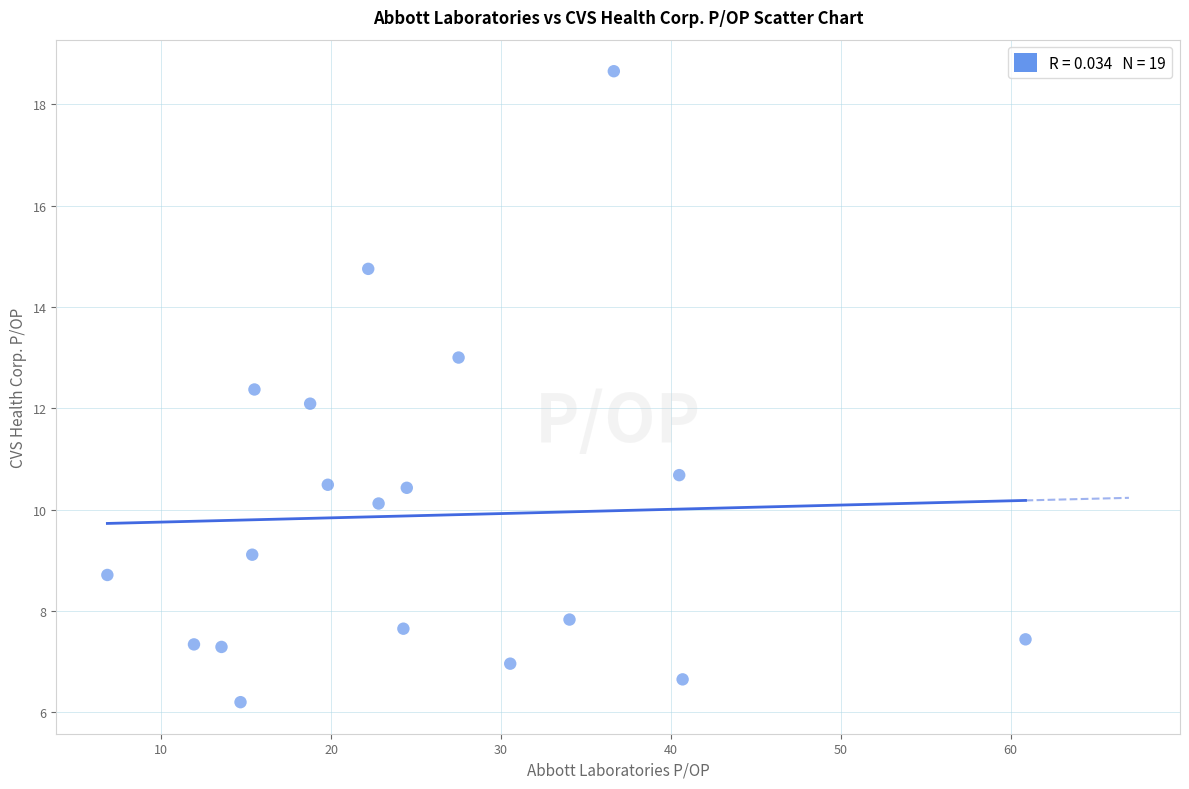

What is the range of X values (max minus min)?

54.1